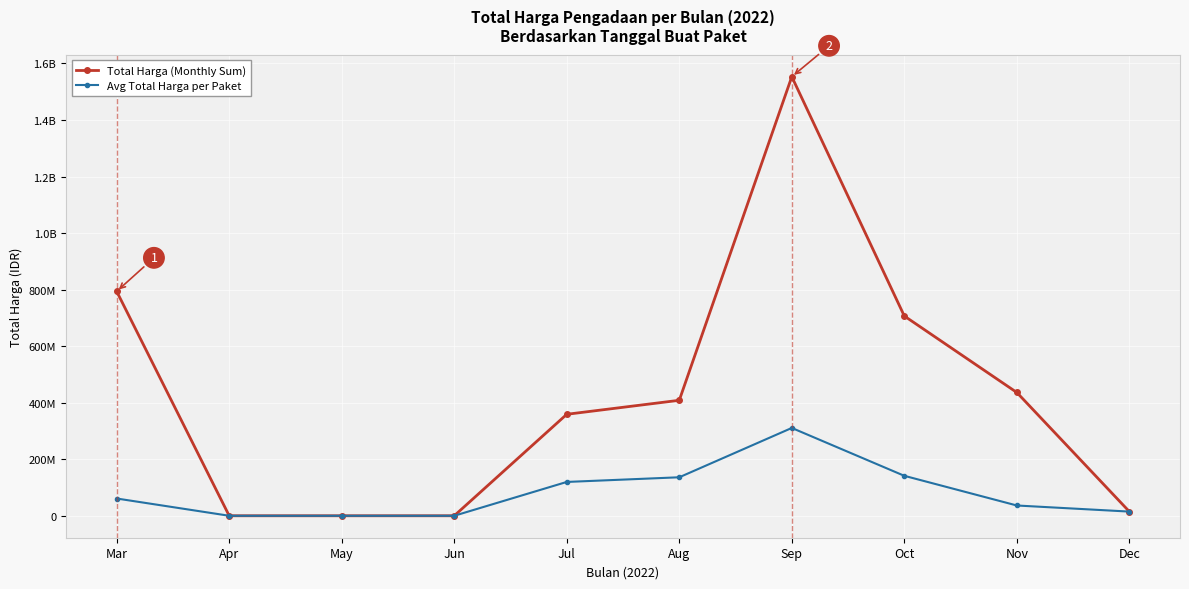

Is this an area chart (filled region under the line)?

No